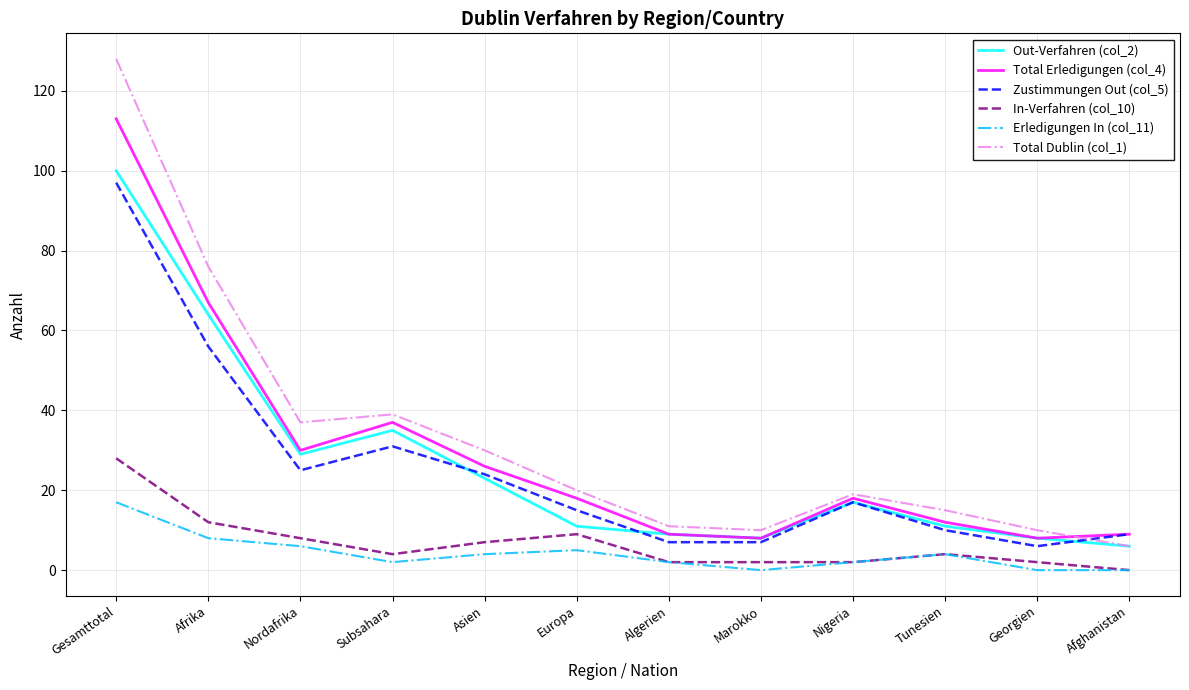

Where is the first local minimum for Erledigungen In (col_11)?

Subsahara